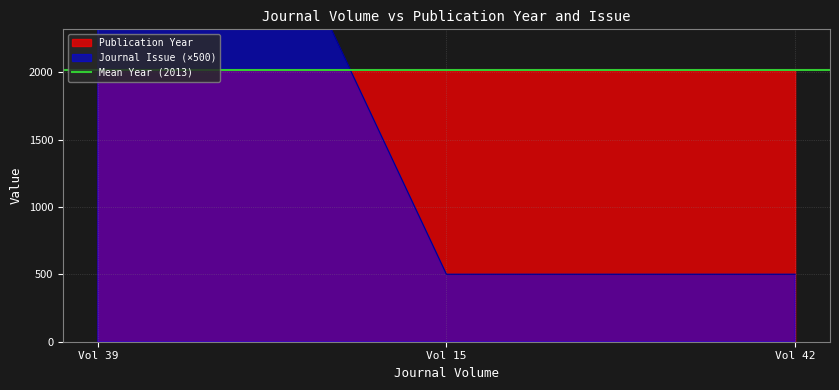

What is the maximum value shown in the chart?

6000